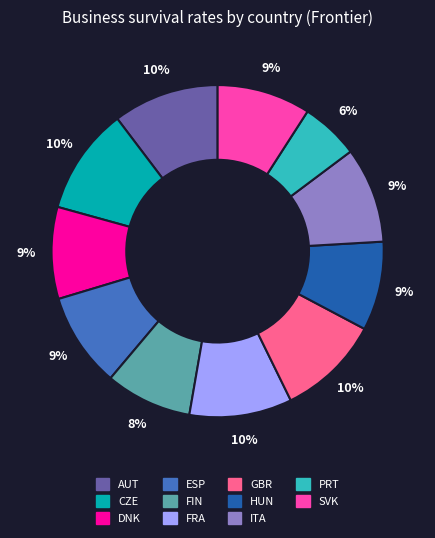

To the nearest percent, what is the average slice percentage?

9%